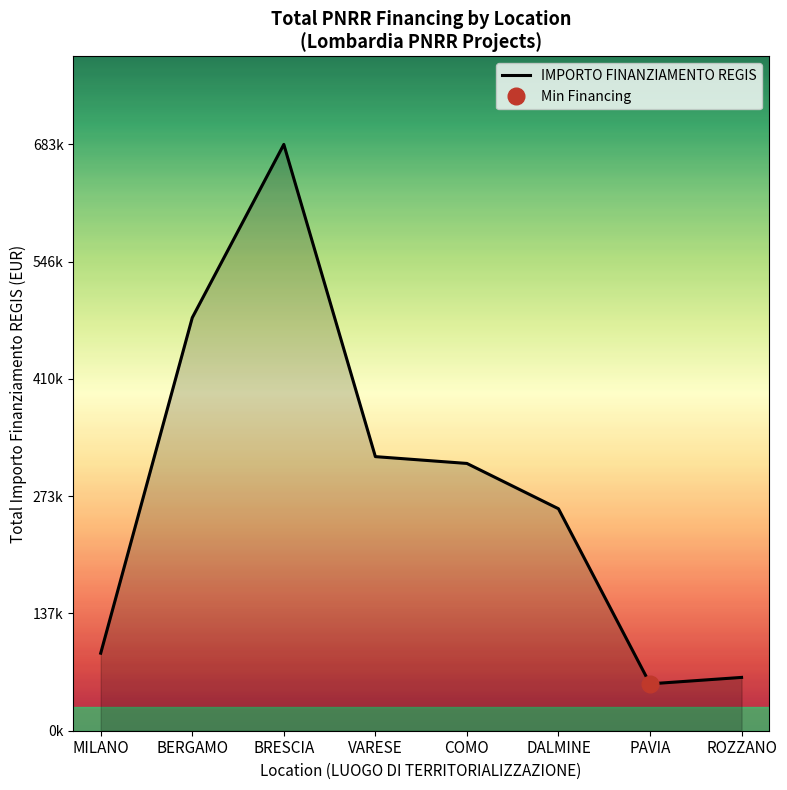

What position from the right is COMO?

4